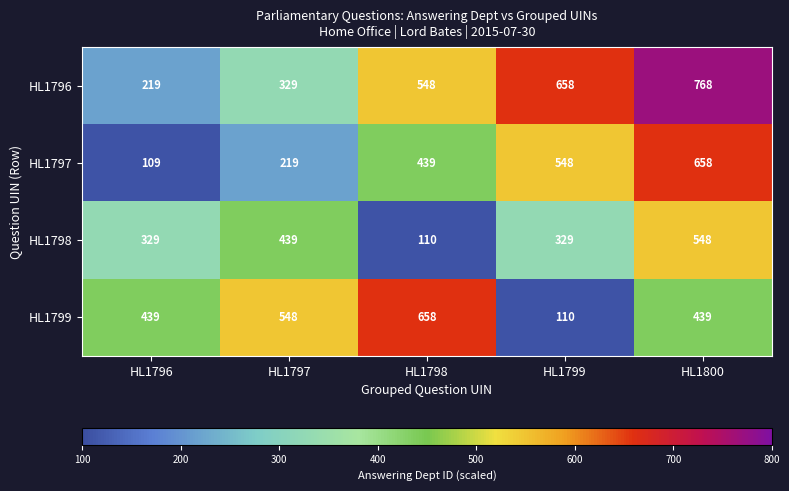

Reading left to right, extract all data points from this chart.

HL1796: 219	329	548	658	768
HL1797: 109	219	439	548	658
HL1798: 329	439	110	329	548
HL1799: 439	548	658	110	439